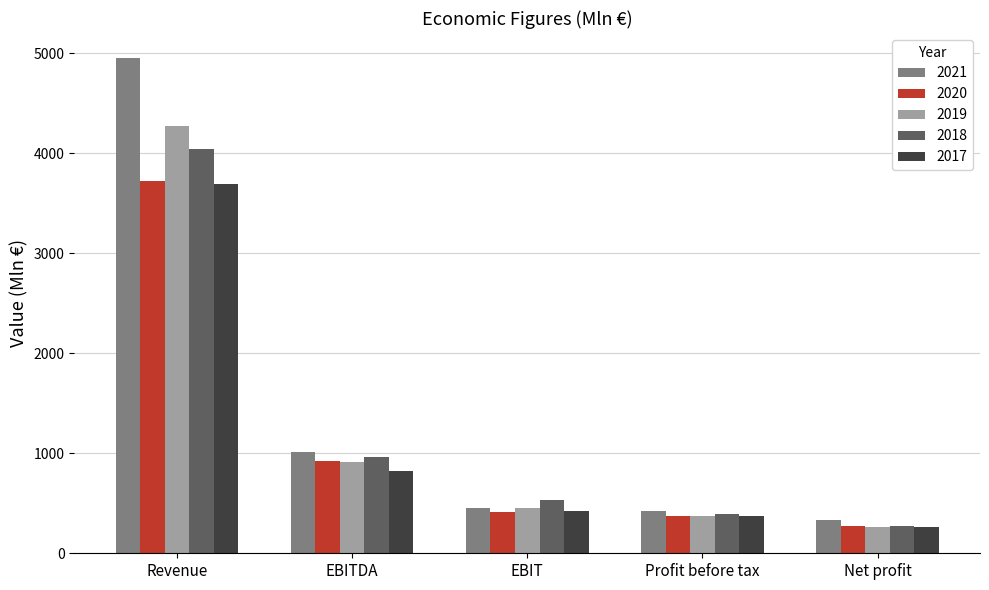

The value of 2021 at Net profit is 333. True or false?

True